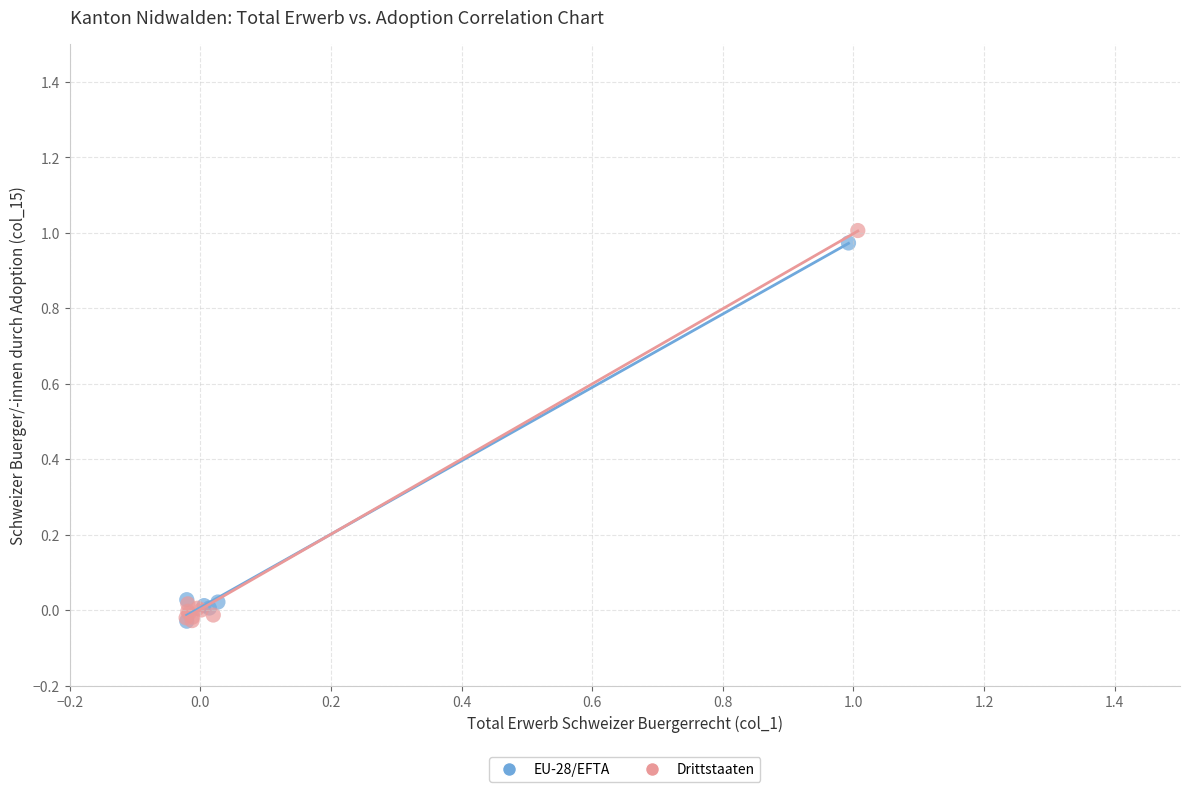

What are all the series names shown in the legend?

EU-28/EFTA, Drittstaaten